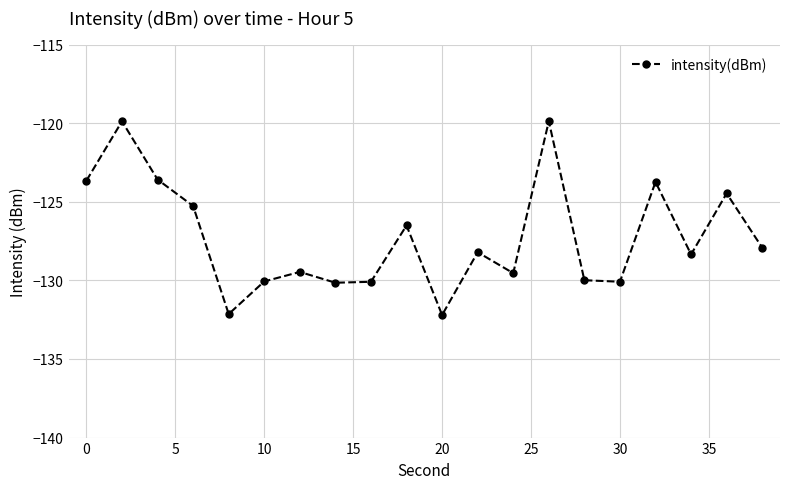

What is the value of the 10th point from the left?

-126.5